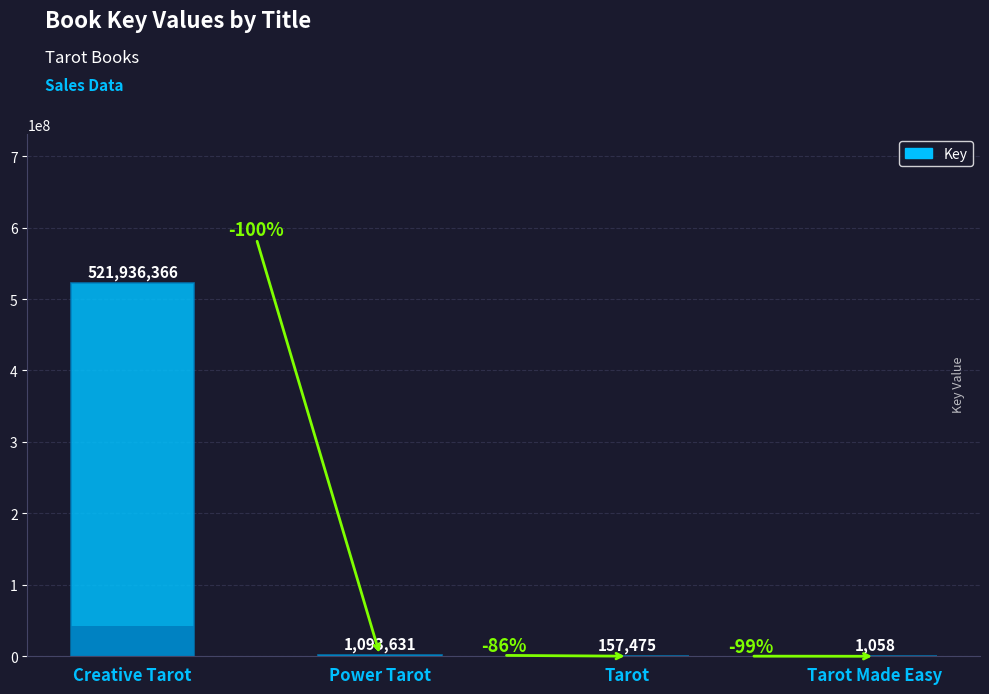

What is the change in value from Power Tarot to Tarot Made Easy?

-1092573